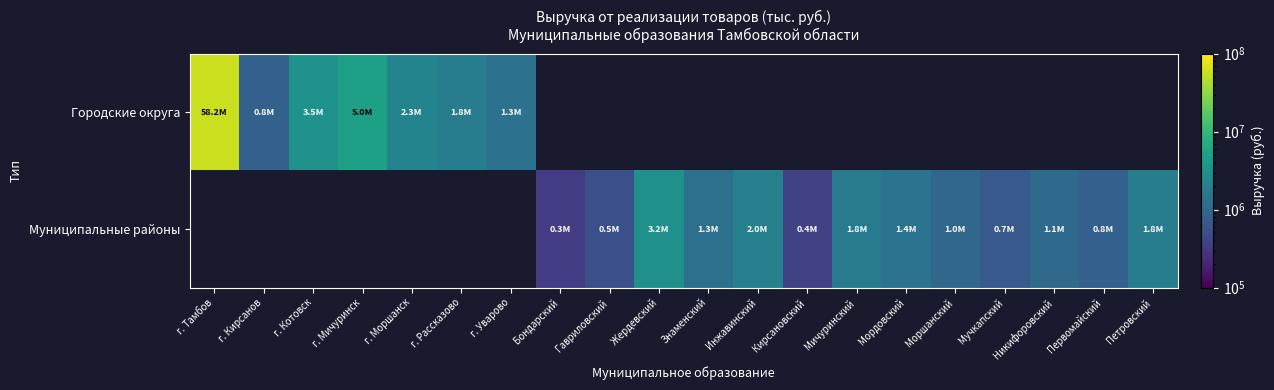

At how many categories does at least one series exceed 16857498?

1